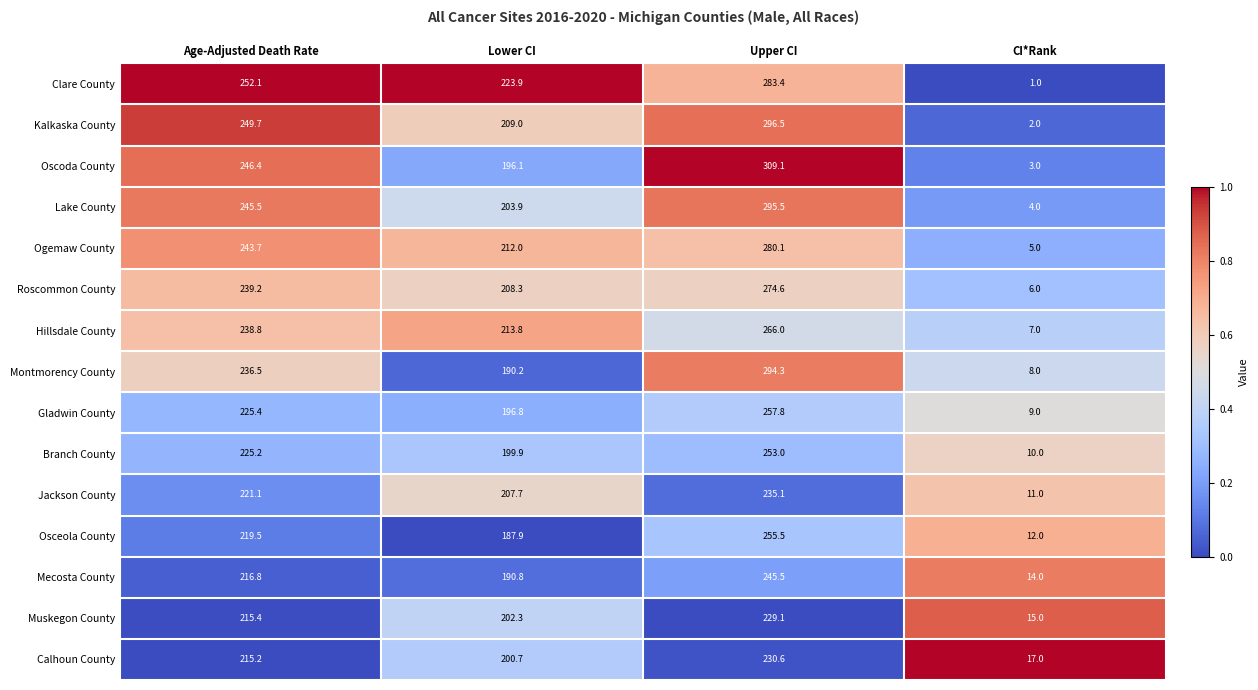

Where does the Hillsdale County series first go above 238?

Age-Adjusted Death Rate